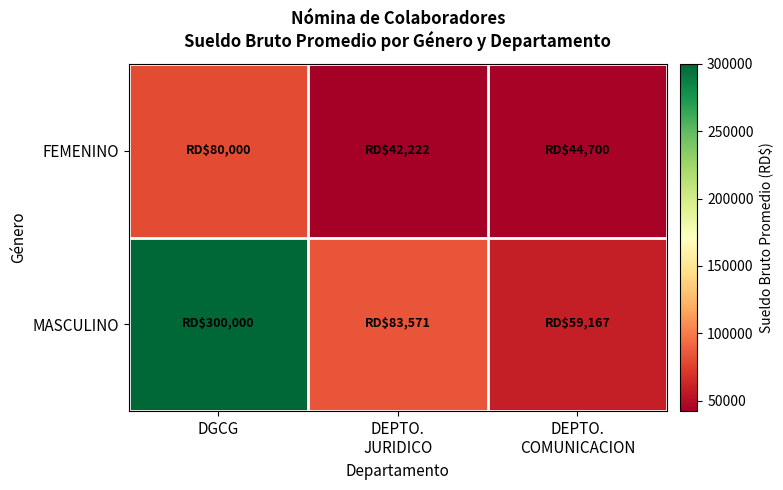

At DEPTO. COMUNICACION, list the series in order from largest to smallest.

MASCULINO, FEMENINO